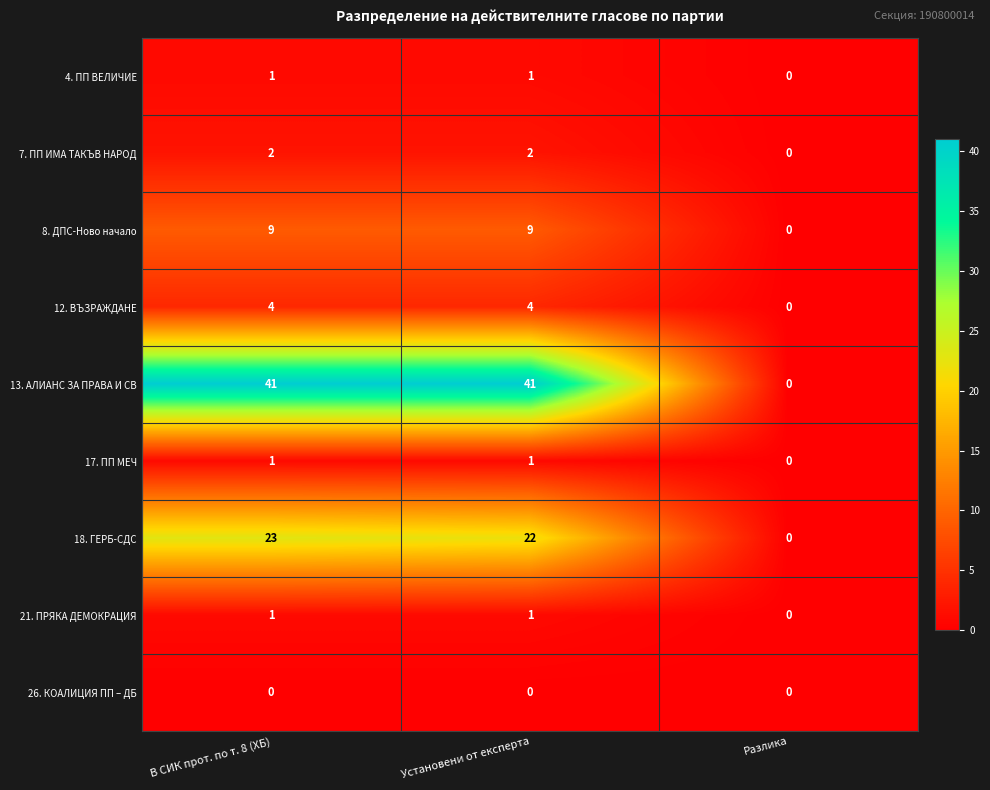

What is the sum of all 7. ПП ИМА ТАКЪВ НАРОД values?

4